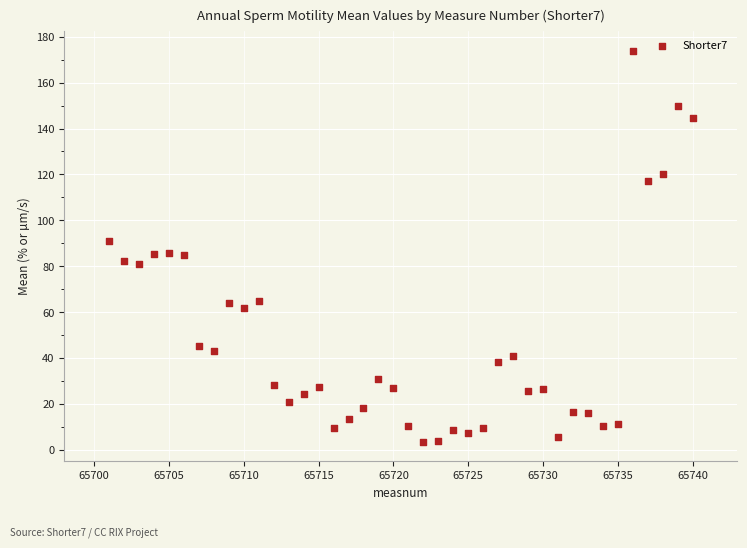

What is the range of X values (max minus min)?

39.0